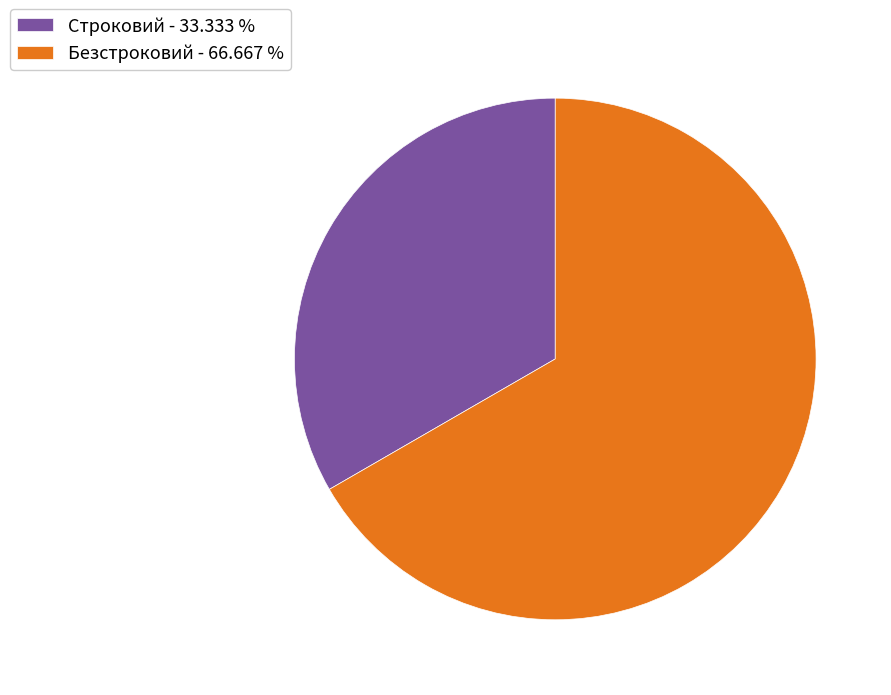

Rank the categories by value from lowest to highest.

Строковий, Безстроковий